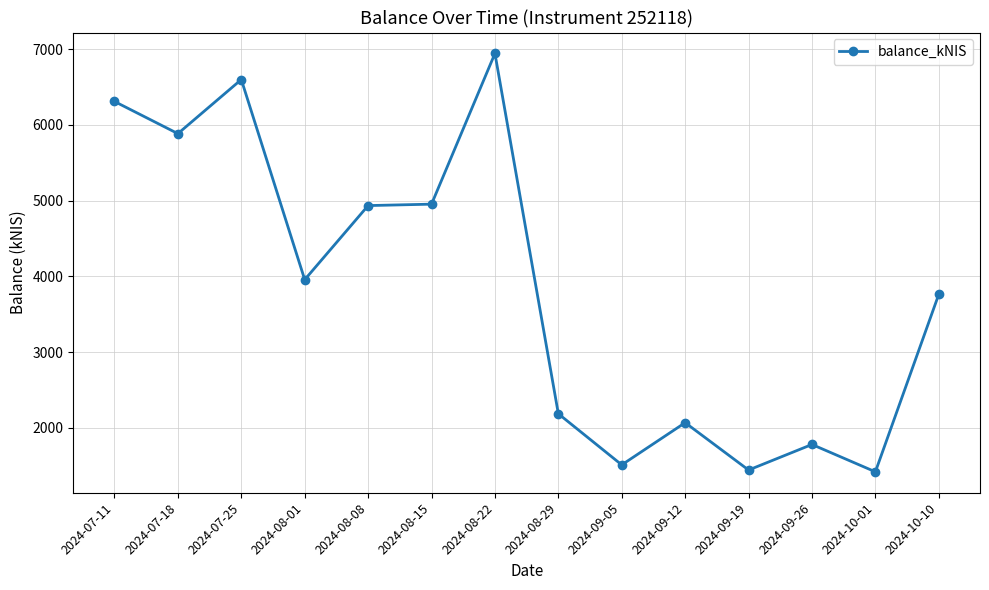

What is the average value?

3839.6